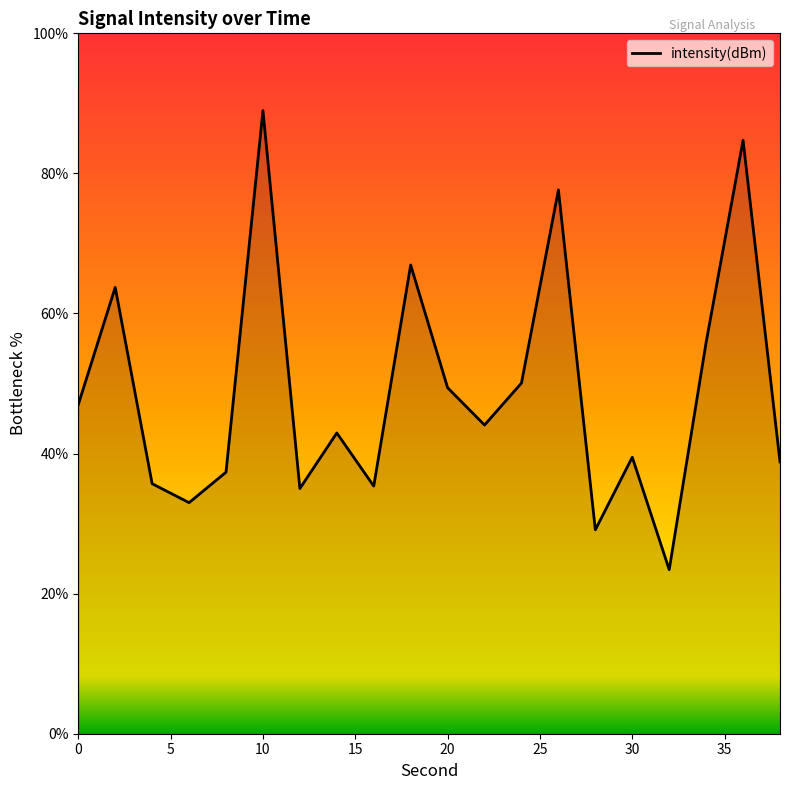

What is the greatest value displayed?

89.0